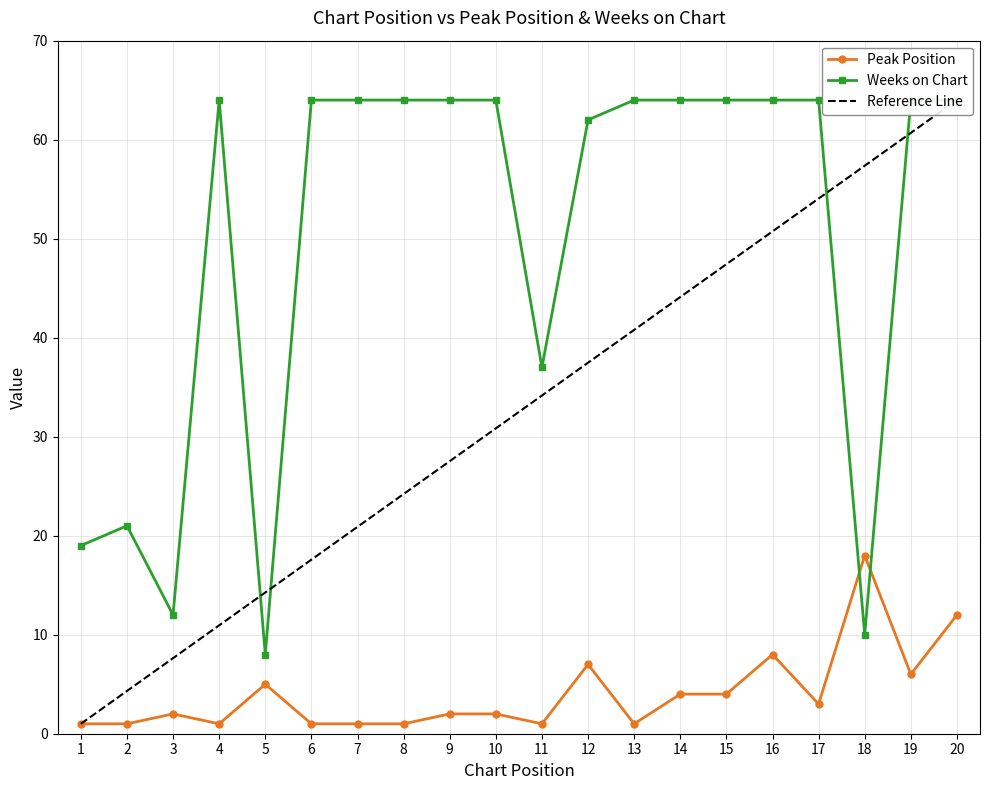

What is the value of the Weeks on Chart point at the 3rd from the left?

12